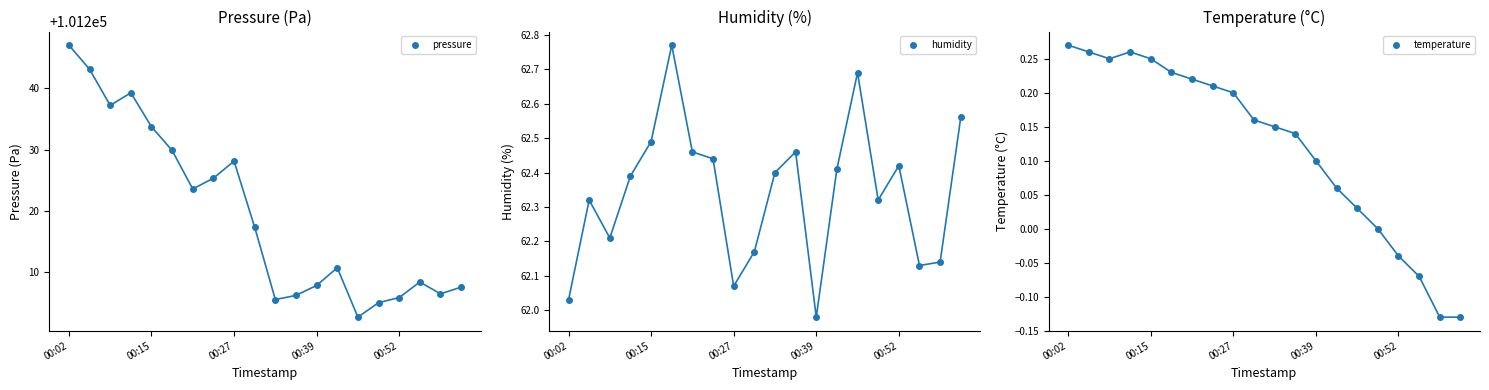

At how many categories does at least one series exceed 98971?

20